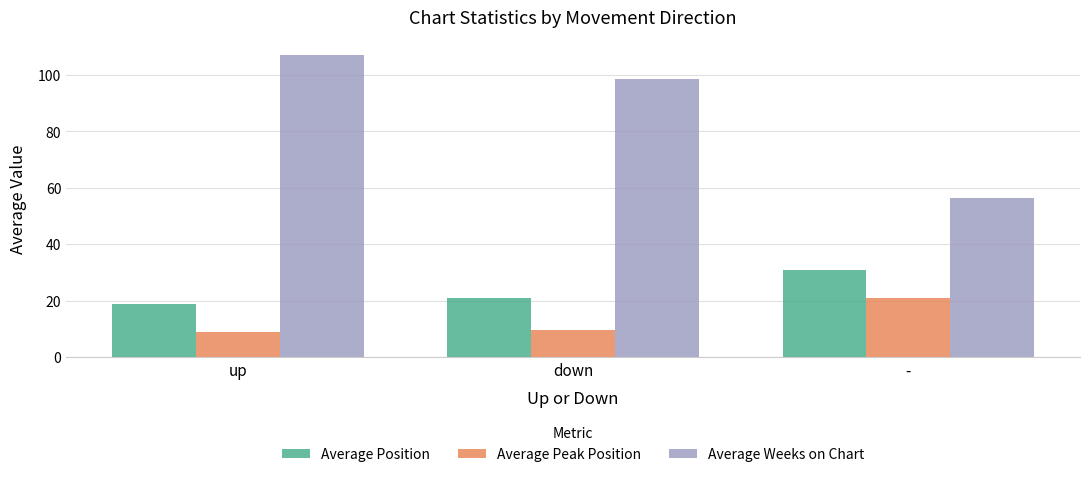

Rank the series by their maximum value, from highest to lowest.

Average Weeks on Chart, Average Position, Average Peak Position